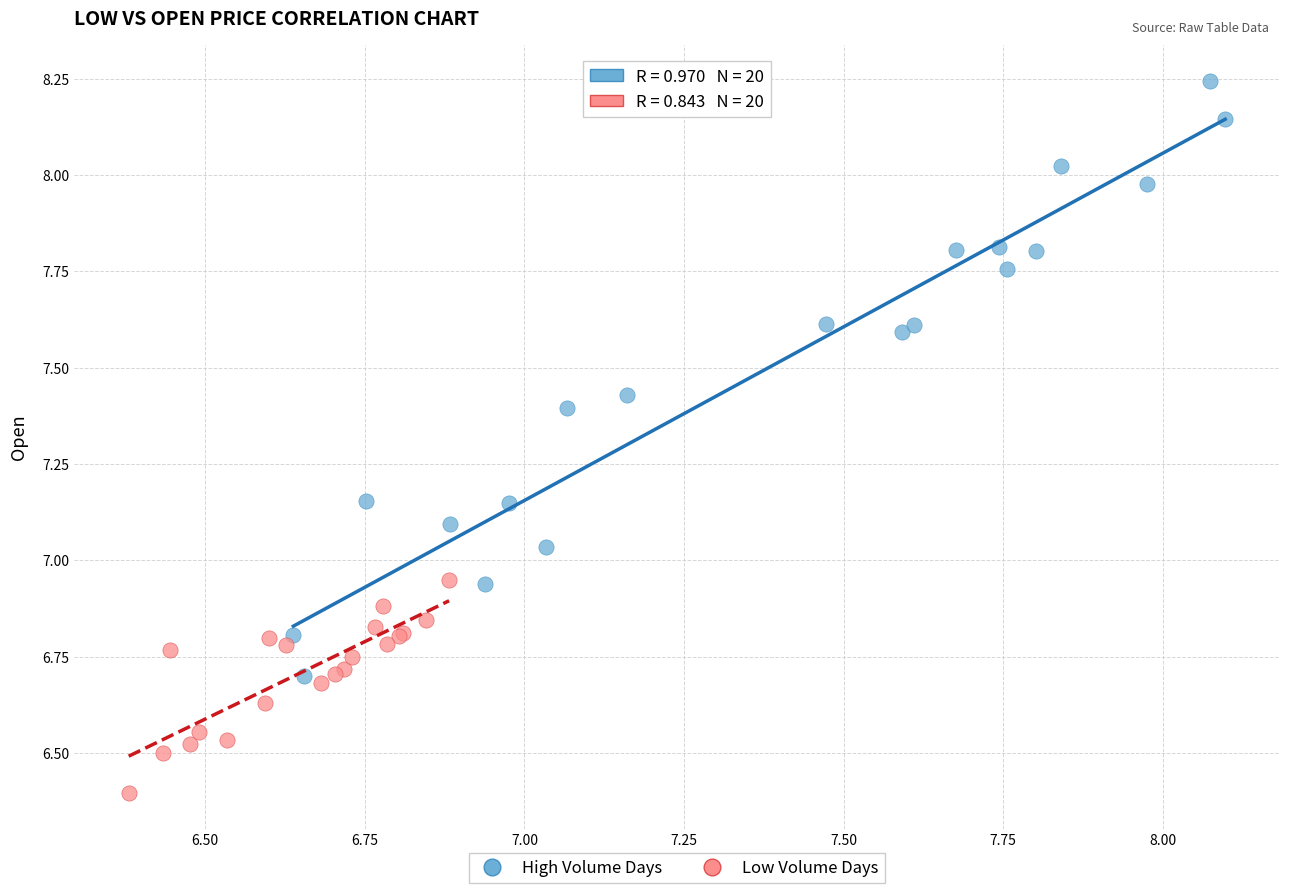

Which series has the largest Y range (max minus min)?

High Volume Days